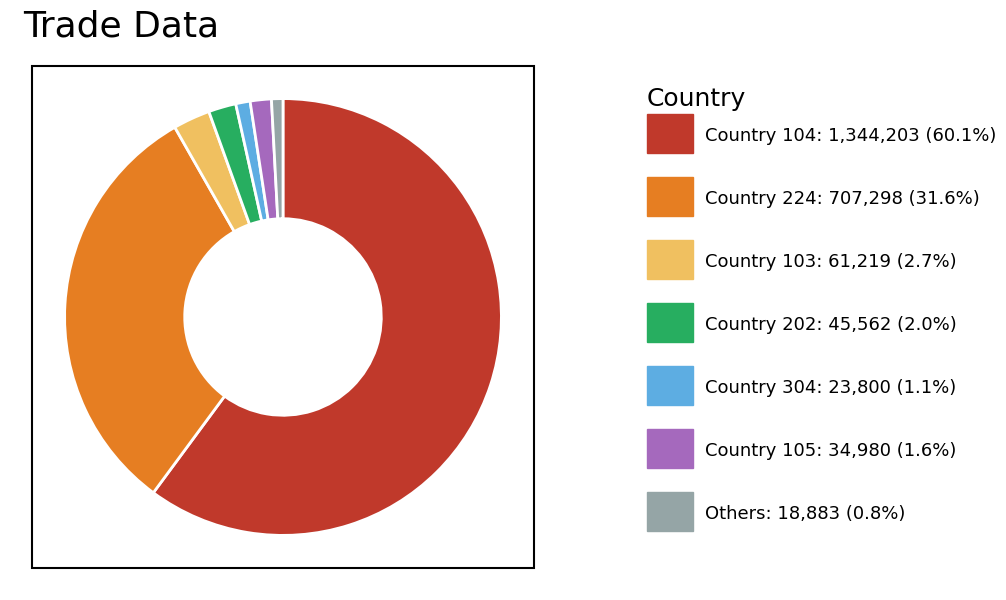

Does any single category account for the majority?

Yes